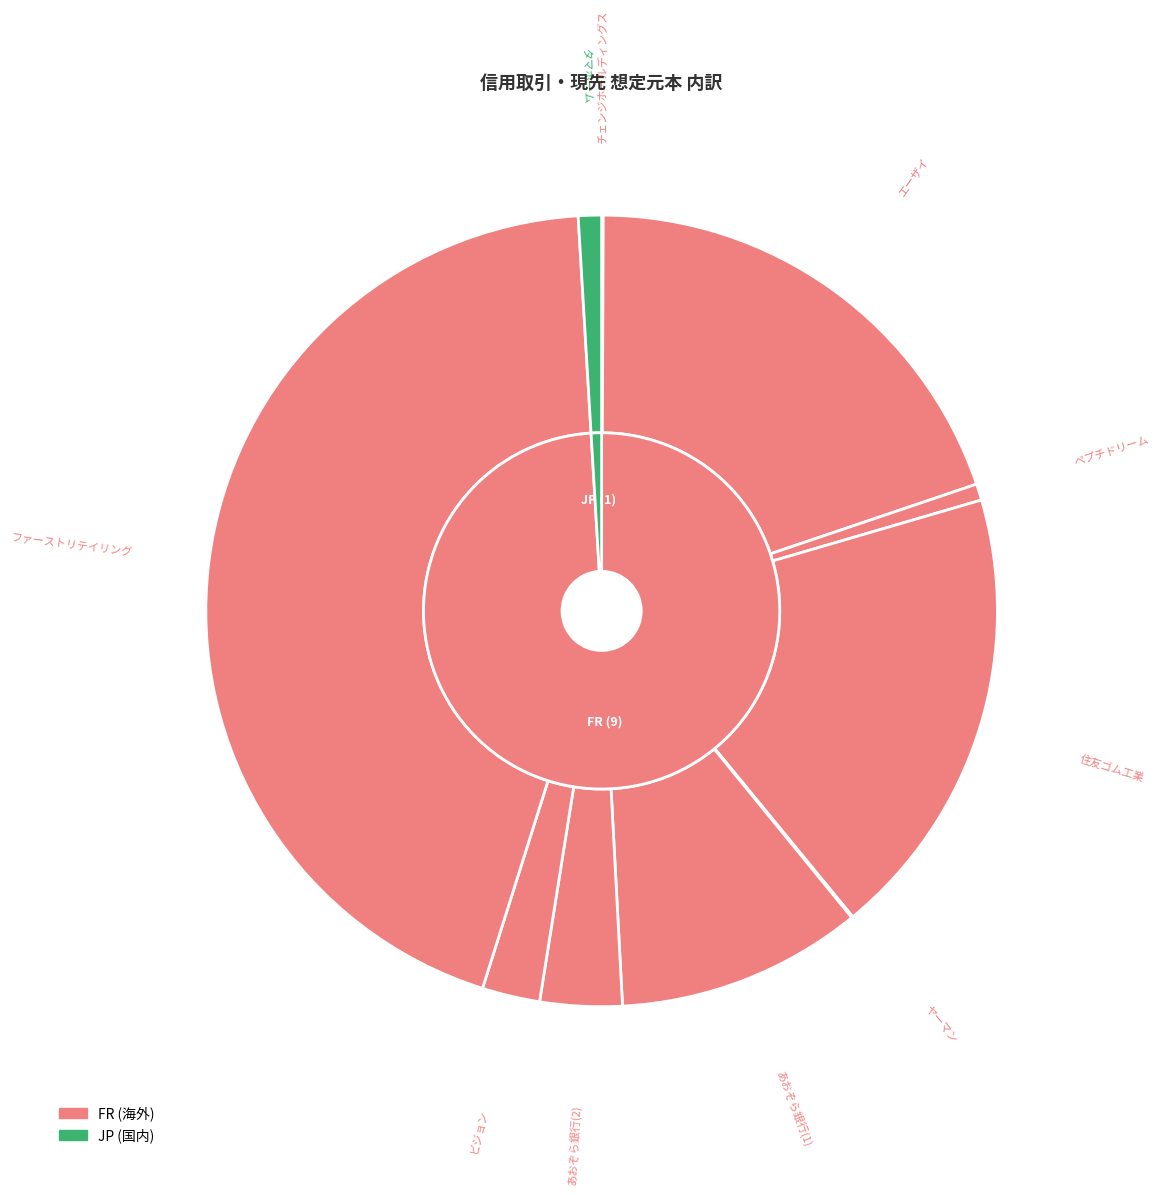

Does エーザイ represent more than half of the total?

No